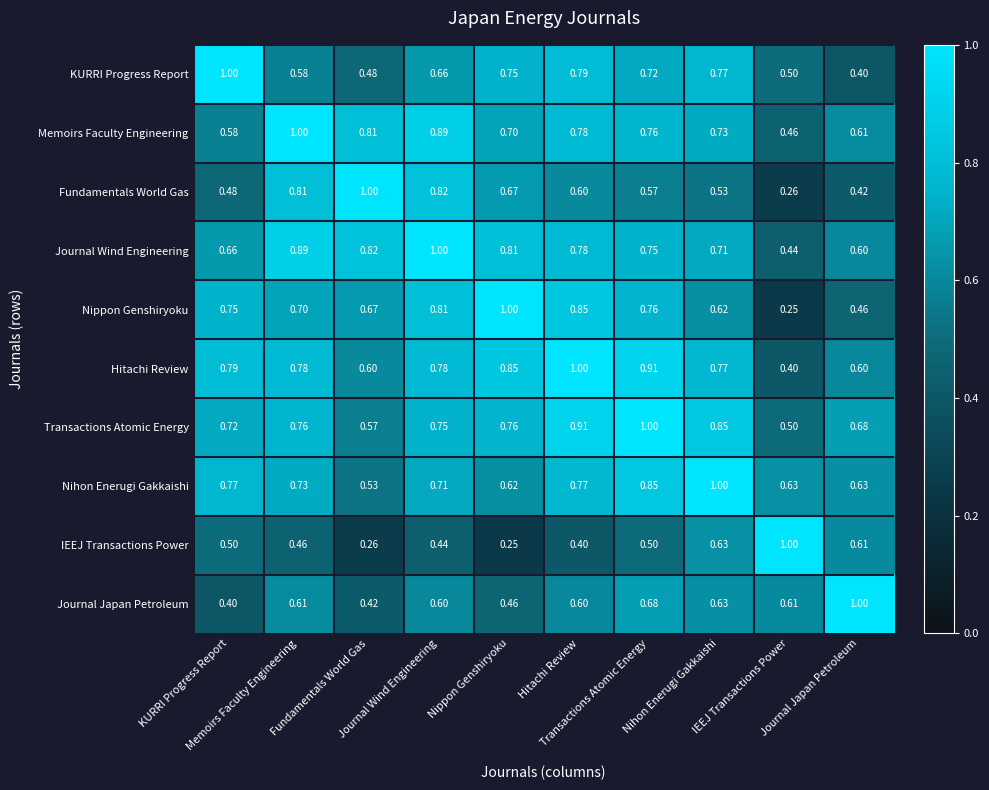

How many distinct data groups are displayed?

10